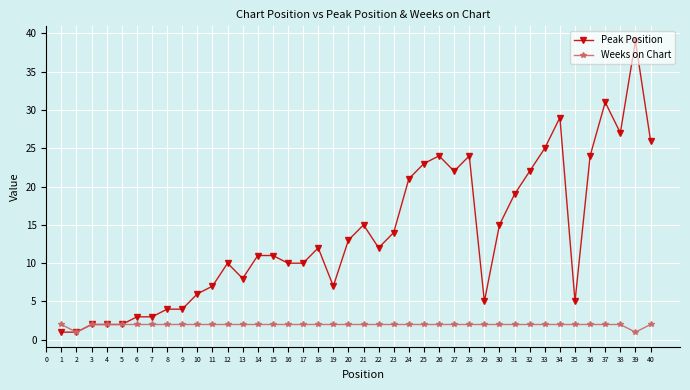

What is the greatest value displayed?

39